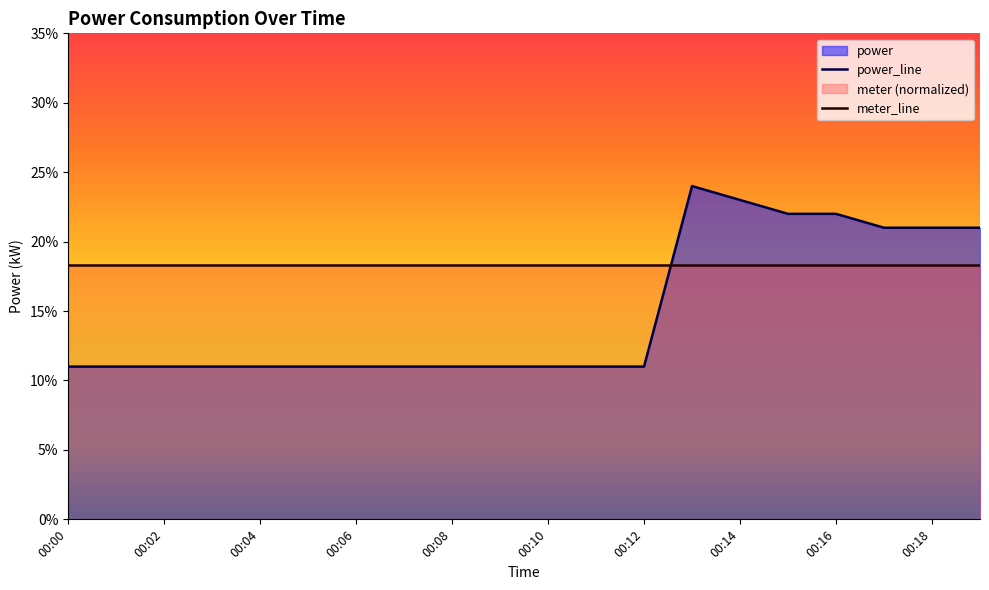

Read the value at 00:02.

0.1